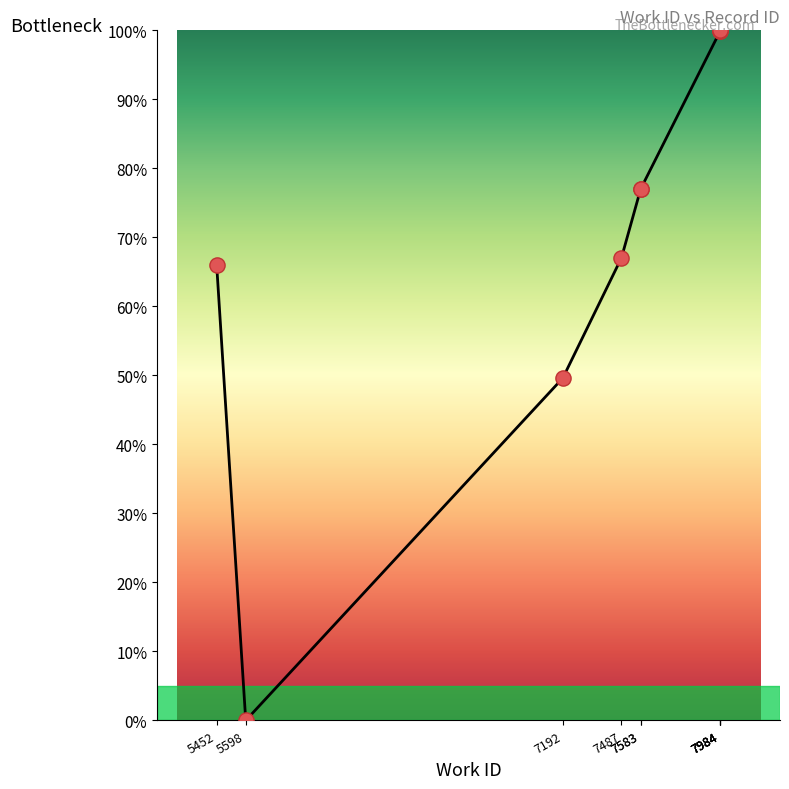

Approximately how many times larger is the value at 7487 compared to 7984?

0.7